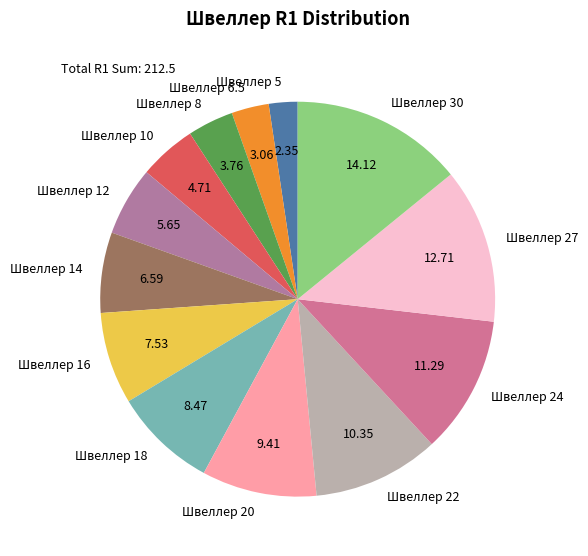

Count the number of slices in the pie.

13